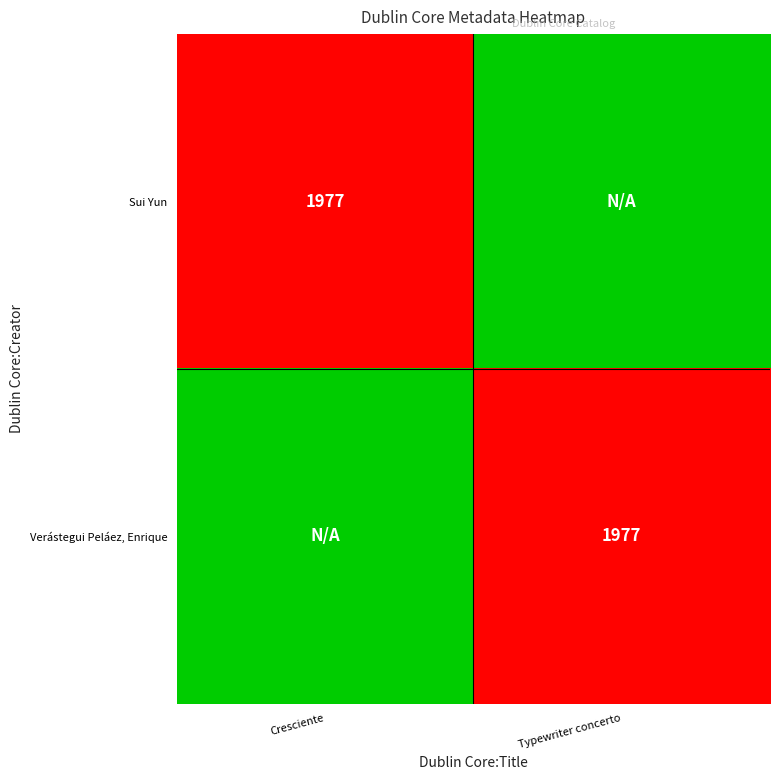

Which label corresponds to the largest value in the chart?

Cresciente